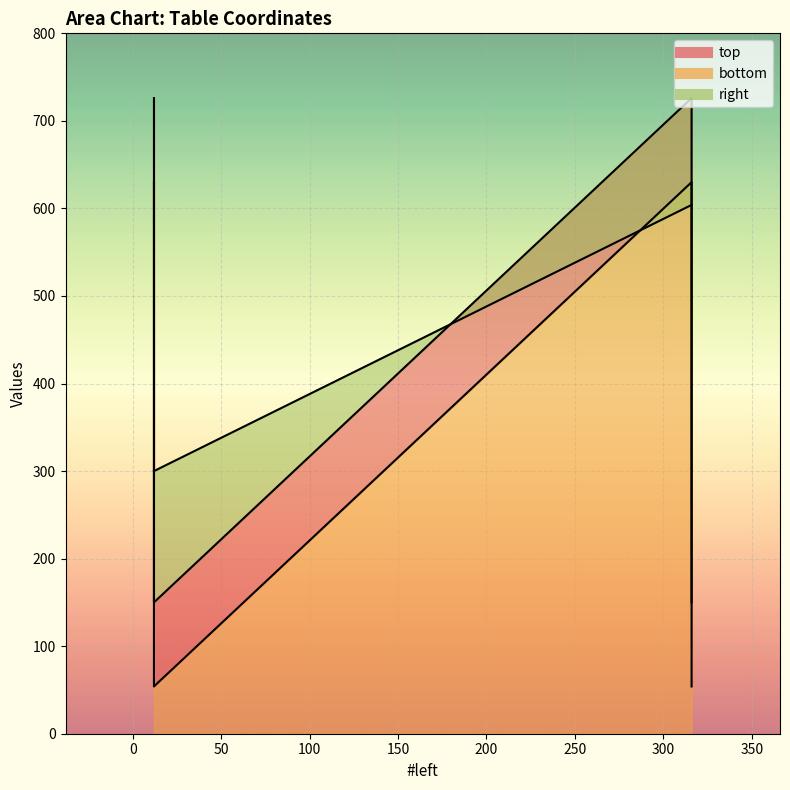

At which category is the sum across all series the highest?

316.0